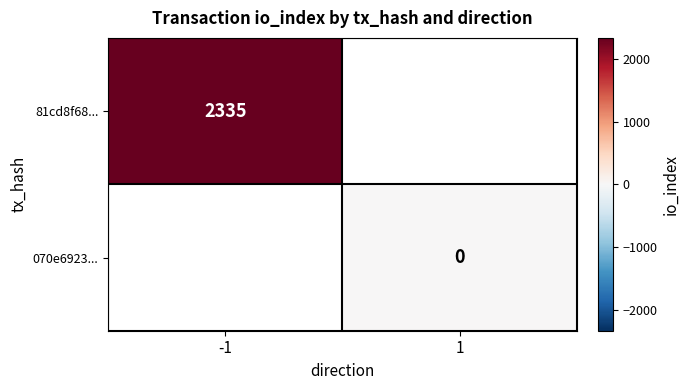

Is the value of 070e6923... at 1 greater than the value of 81cd8f68... at -1?

No